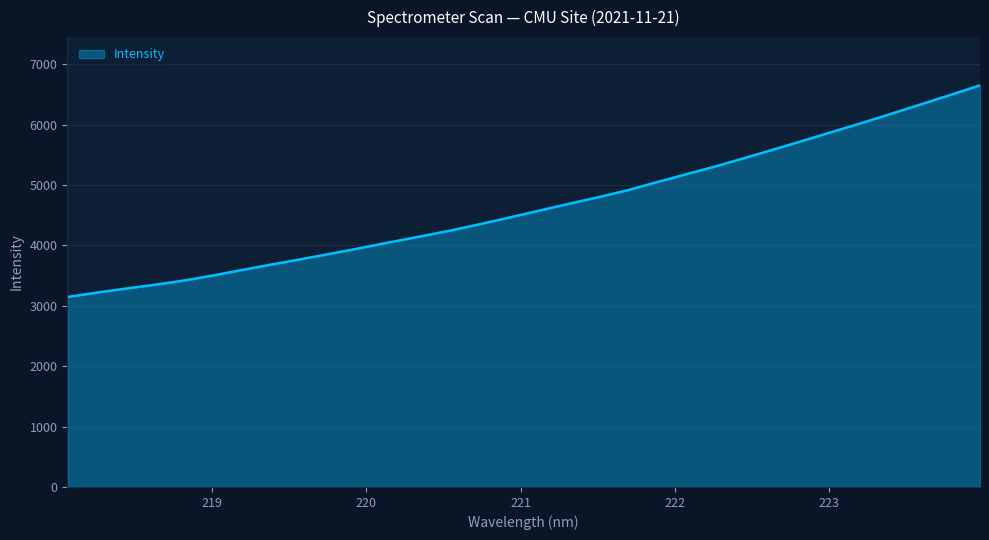

Reading left to right, what are all the values shown in this chart?

3145.0	3216.5	3285.1	3349.7	3420.2	3506.2	3598.5	3688.4	3776.5	3867.2	3960.1	4056.0	4149.0	4244.0	4350.2	4460.1	4572.6	4684.4	4794.1	4908.8	5044.1	5175.3	5306.0	5445.5	5588.6	5734.5	5881.6	6028.5	6180.9	6335.4	6490.4	6649.2